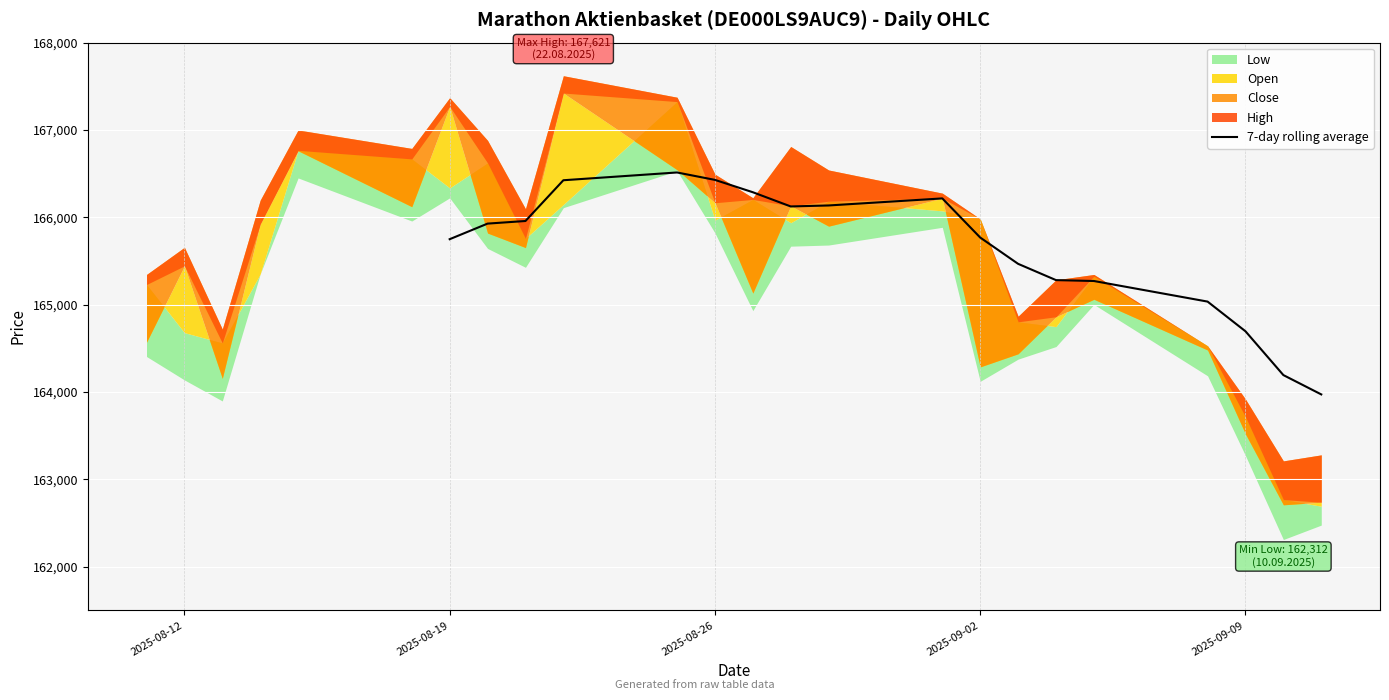

How many lines are shown in the chart?

1